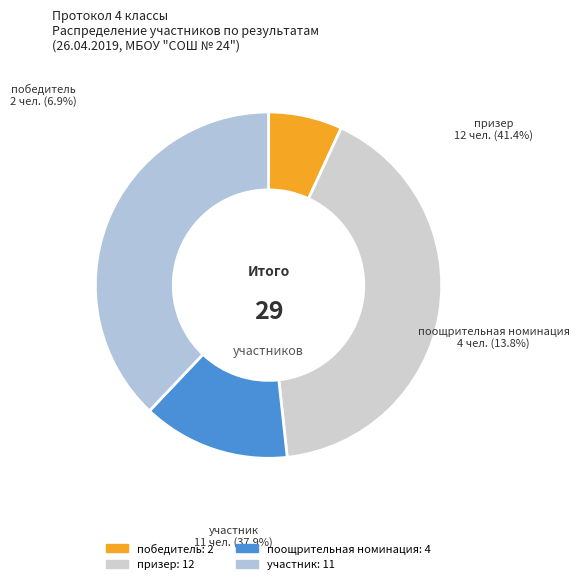

What percentage is the призер slice, to the nearest percent?

41%